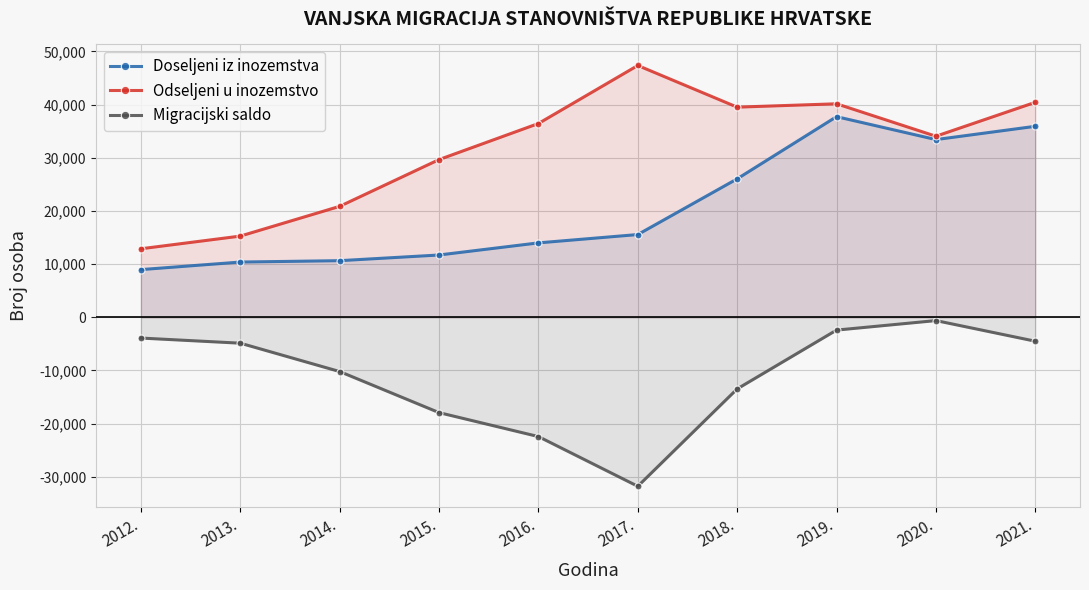

True or false: Migracijski saldo has more than 1 interior local peaks.

False